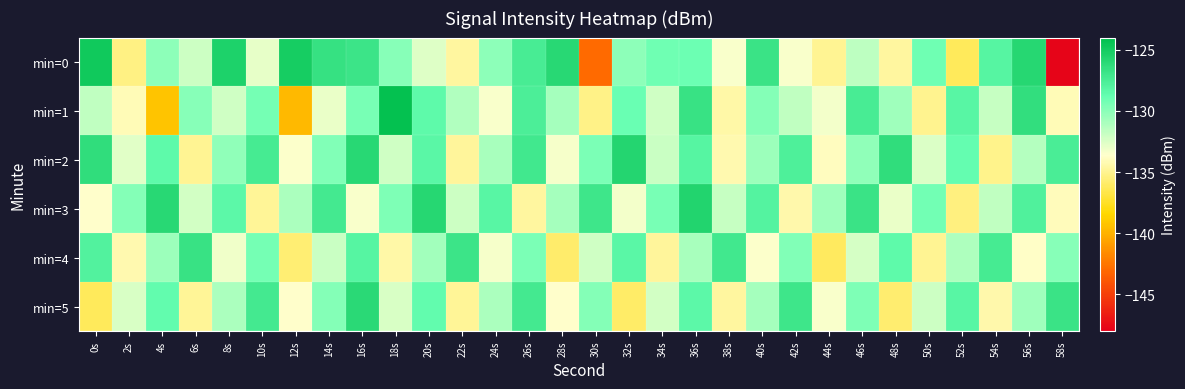

At which category is the sum across all series the highest?

36s